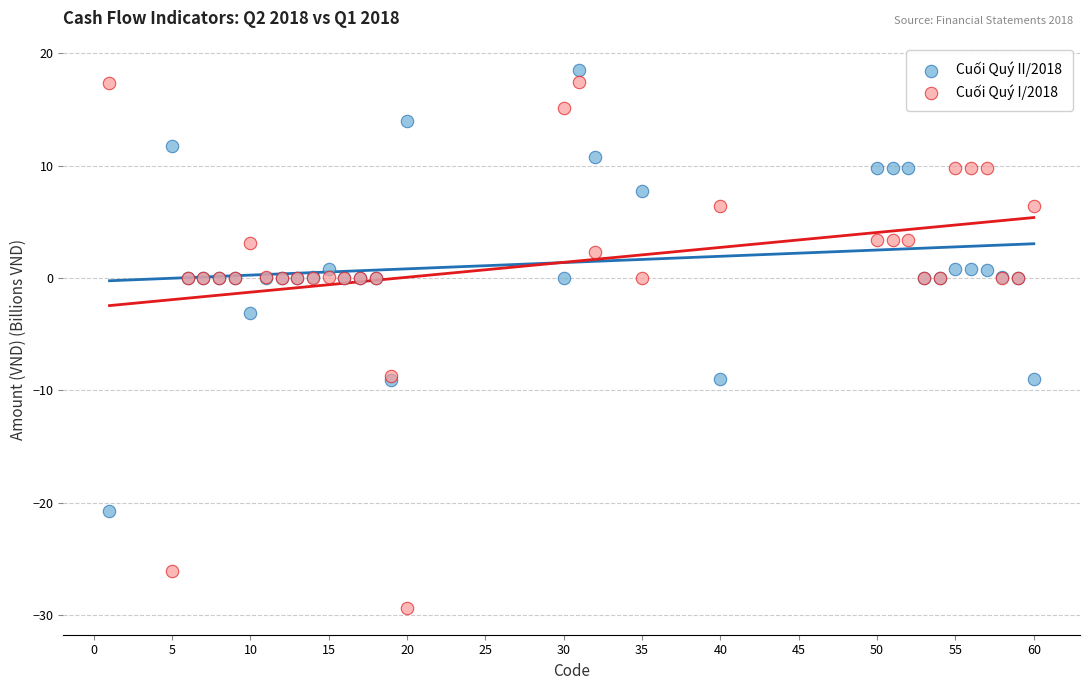

In the Cuối Quý I/2018 series, what Y value is closest to -5?

-8.7